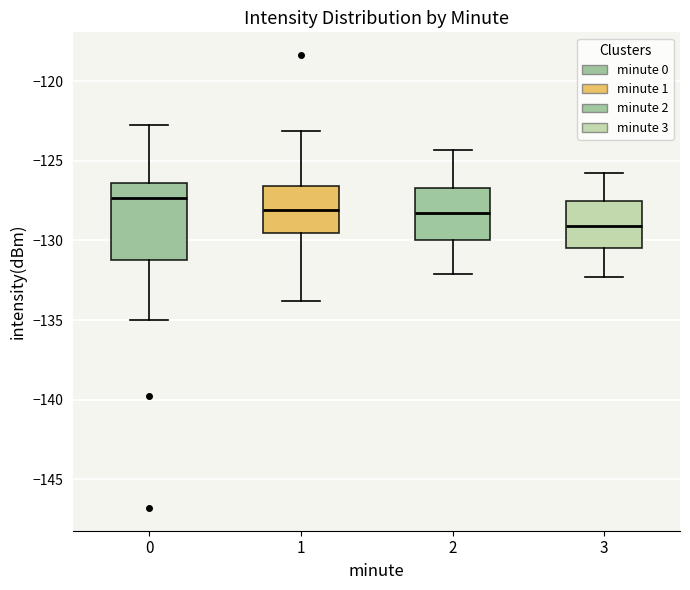

Where does the lower whisker of the box at x = 1 end on the y-axis? The values are not printed on the chart, so give them approximately, as read against the axis.

-134.0